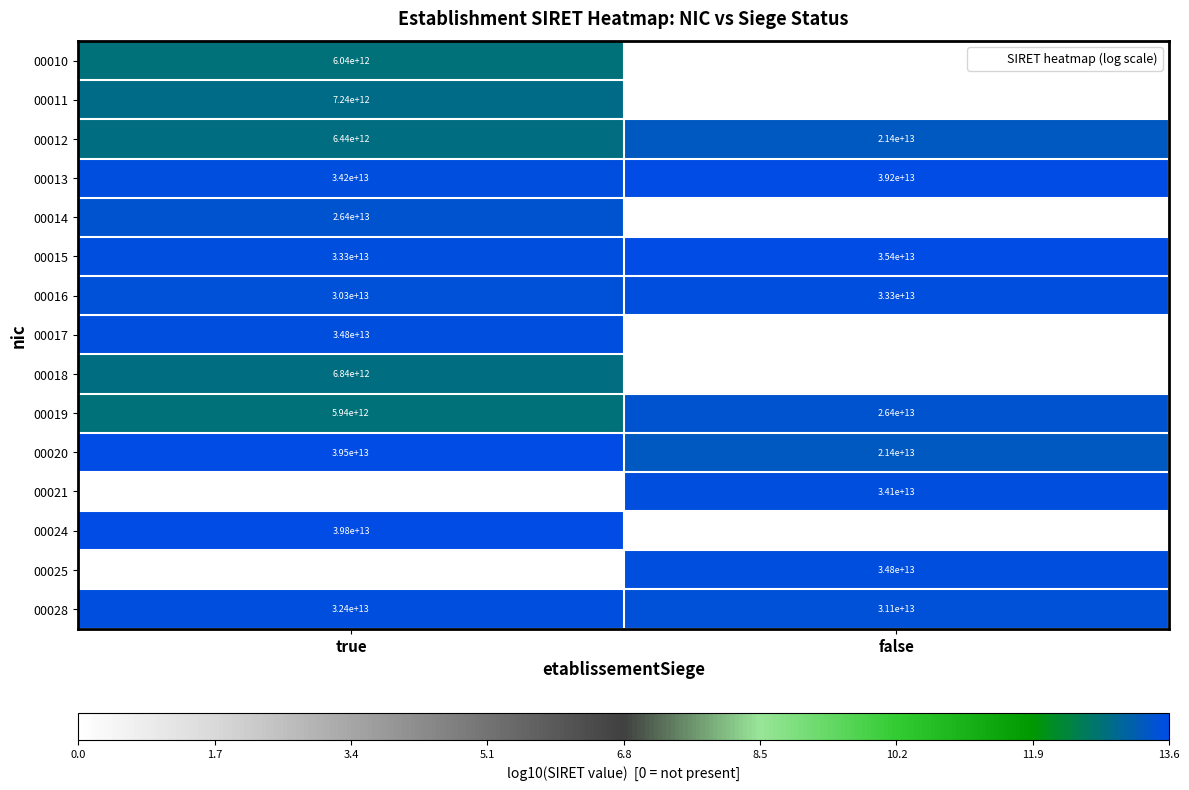

How many positive values does the 00014 series have?

1